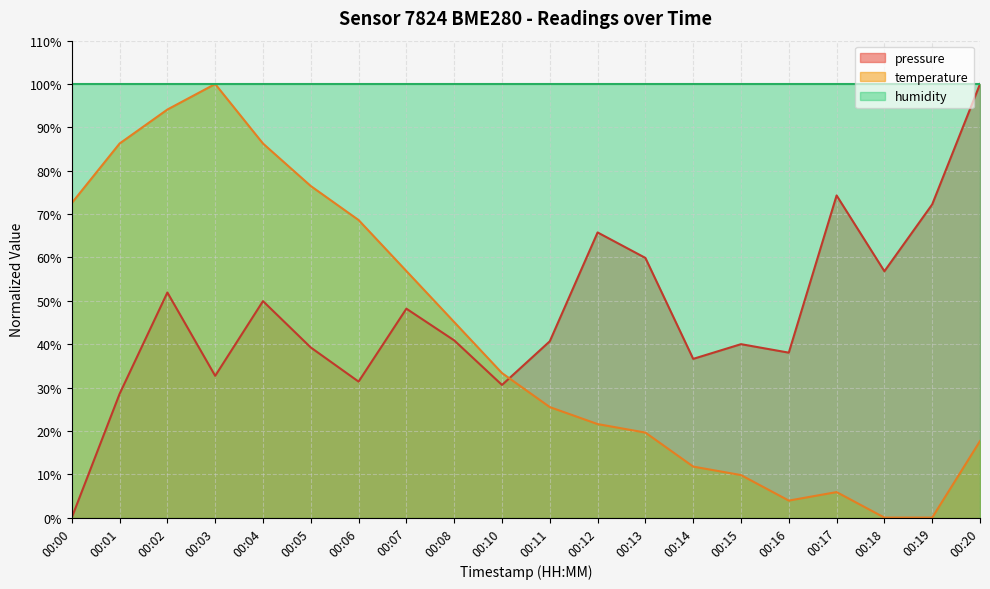

What is the maximum value shown in the chart?

100.0